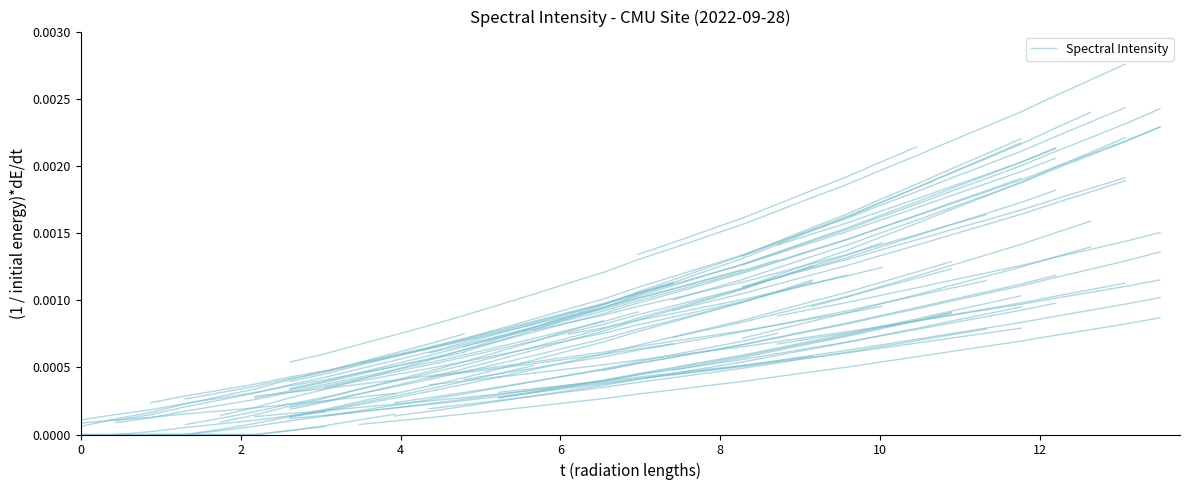

How many values are between 0 and 1?

22